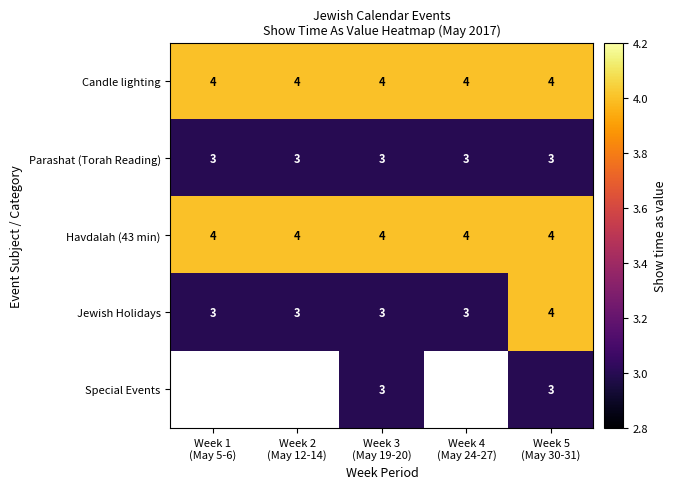

Which category has the highest value across all series?

Week 1
(May 5-6)